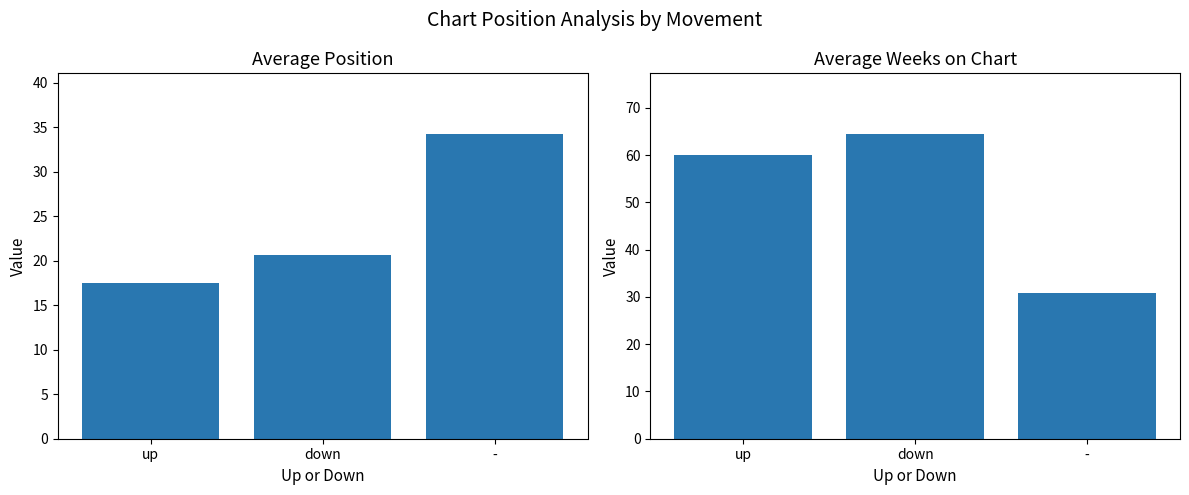

At which label does Average Weeks on Chart reach its peak?

down